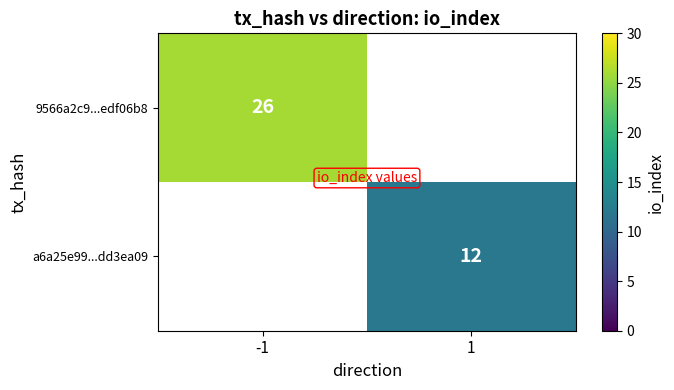

Is it true that a6a25e99...dd3ea09 equals 5 at 1?

False